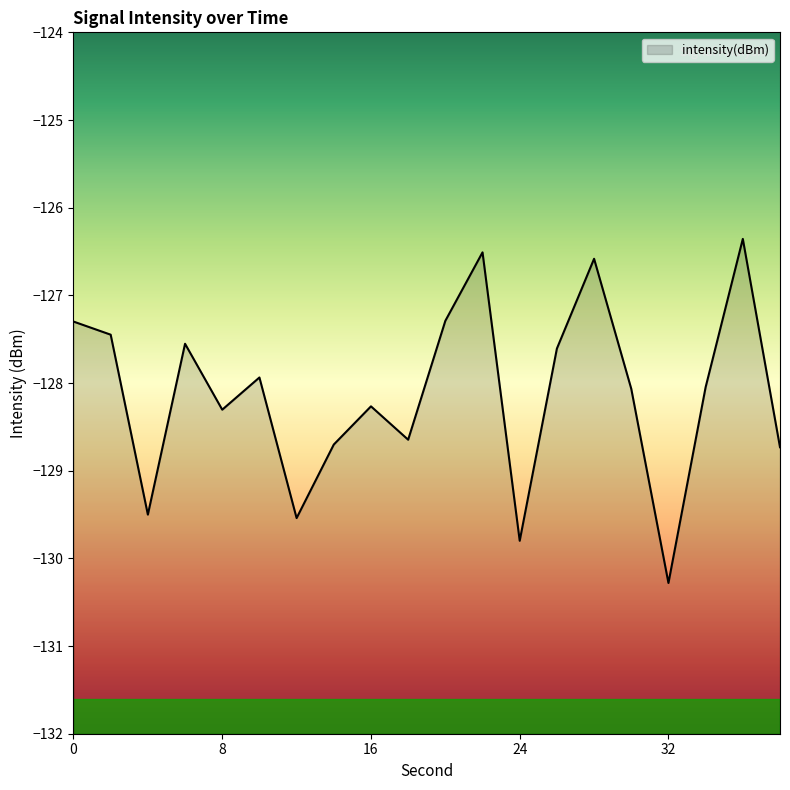

Reading left to right, transcribe all the data shown in this chart.

-127.3	-127.4	-129.5	-127.6	-128.3	-127.9	-129.5	-128.7	-128.3	-128.6	-127.3	-126.5	-129.8	-127.6	-126.6	-128.1	-130.3	-128.0	-126.4	-128.7